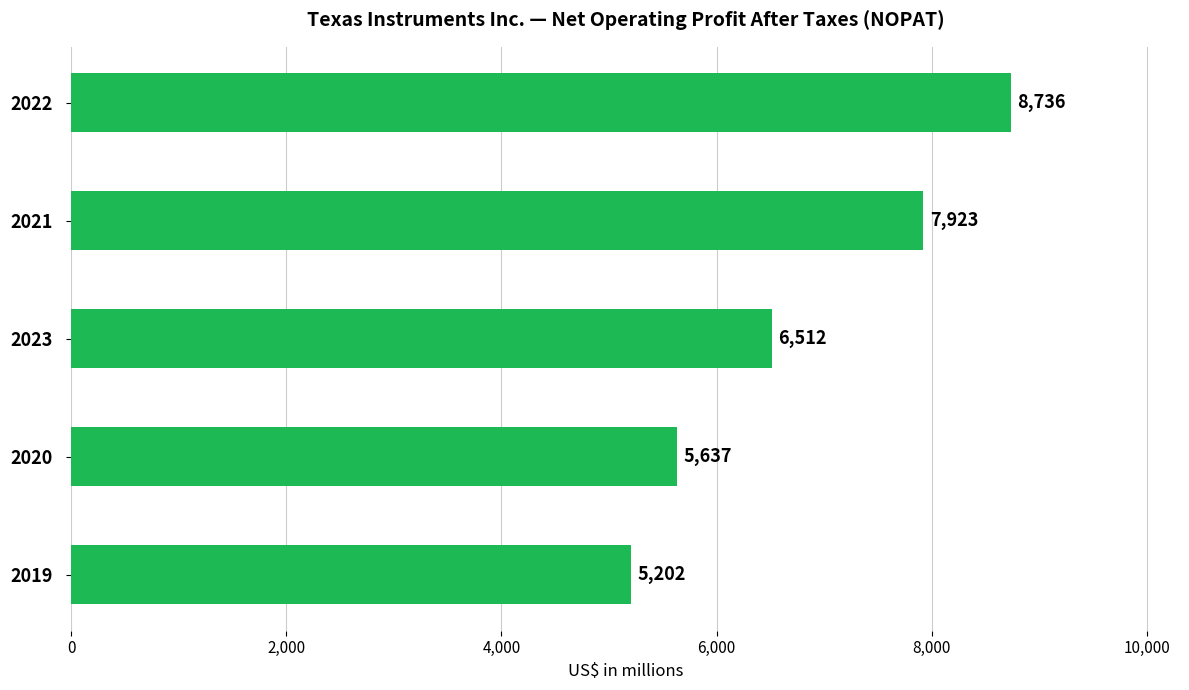

The chart shows a value of 8736 at 2022. True or false?

True